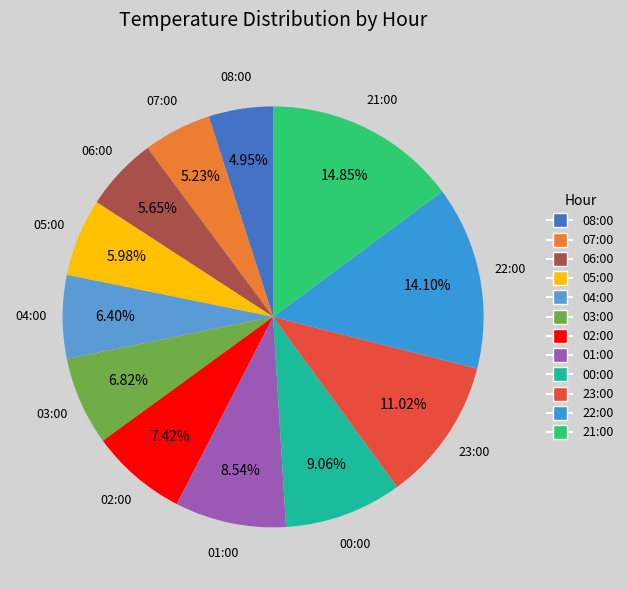

Is there a majority slice in this chart?

No